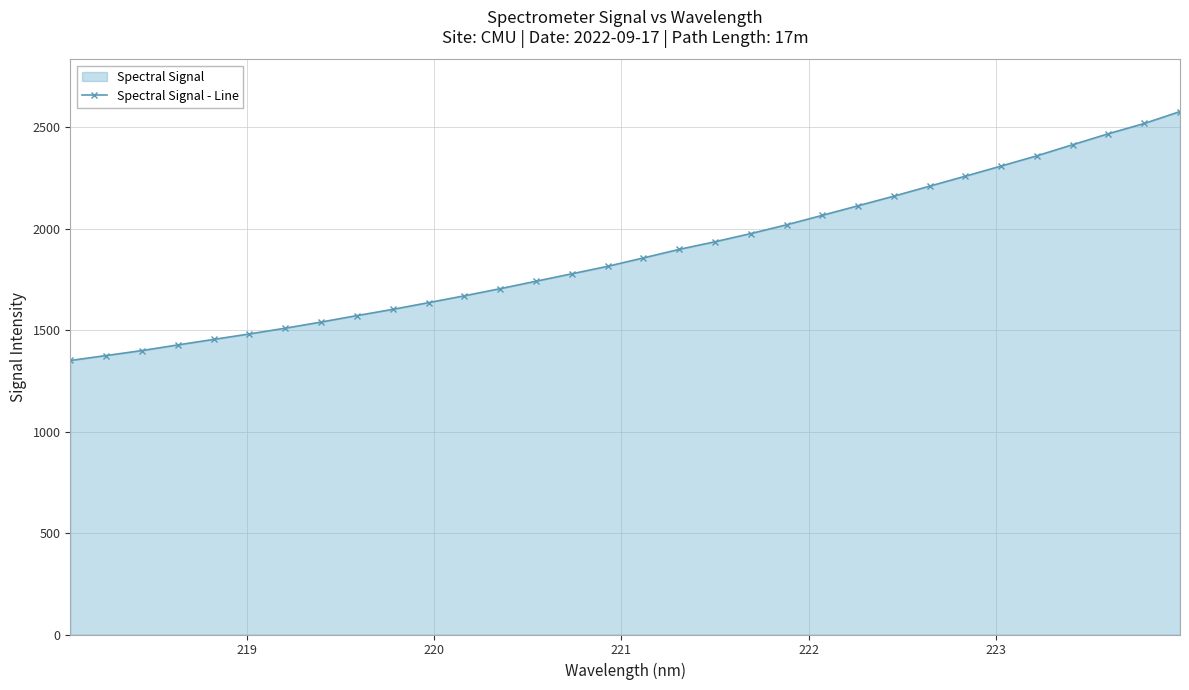

Reading left to right, extract all data points from this chart.

1350.6	1375.0	1399.5	1427.4	1454.5	1481.5	1509.9	1540.1	1571.9	1602.6	1635.8	1669.5	1704.7	1741.4	1778.0	1814.8	1856.2	1898.4	1935.9	1976.2	2019.4	2066.2	2113.4	2160.7	2210.0	2259.2	2309.2	2359.7	2414.4	2468.5	2518.9	2577.6